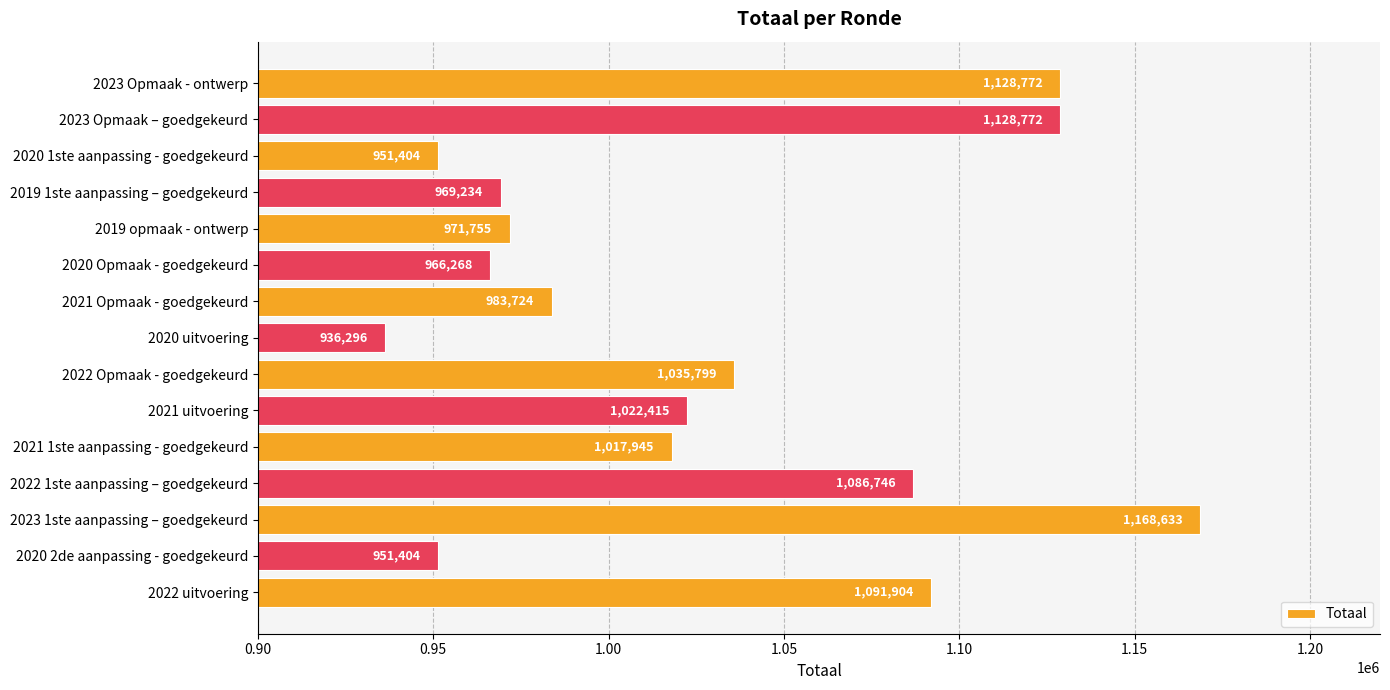

What is the difference between the maximum and minimum values?

232337